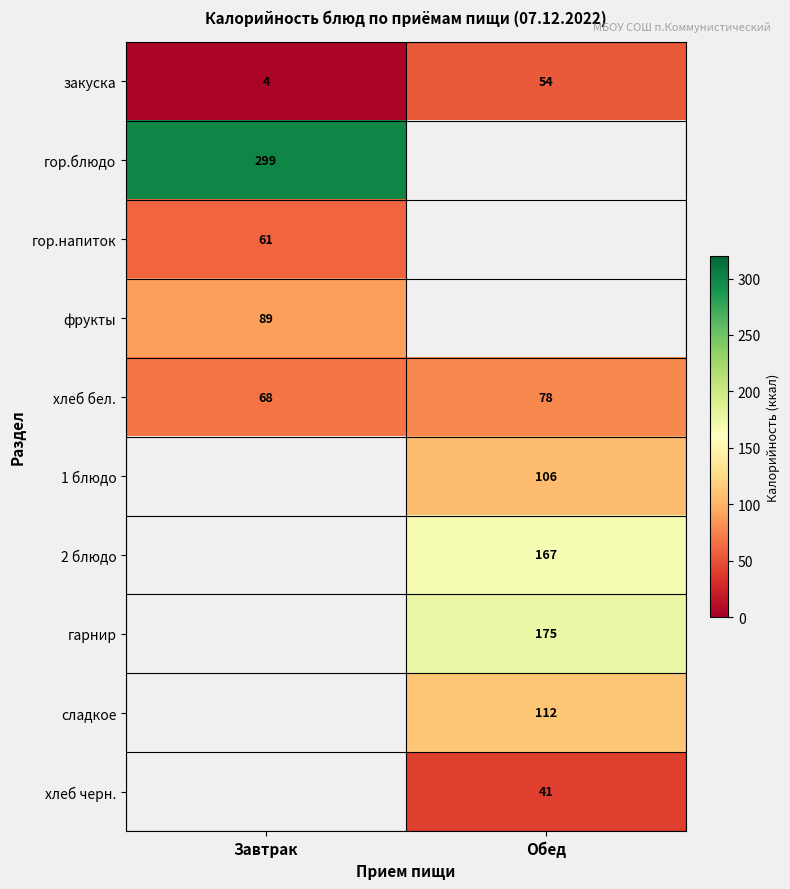

What is the smallest value displayed?

4.0